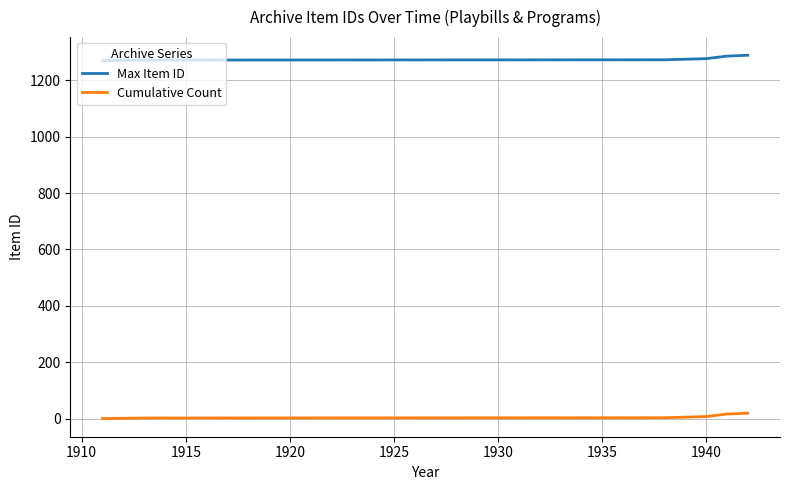

What is the sum of all Max Item ID values?

8931